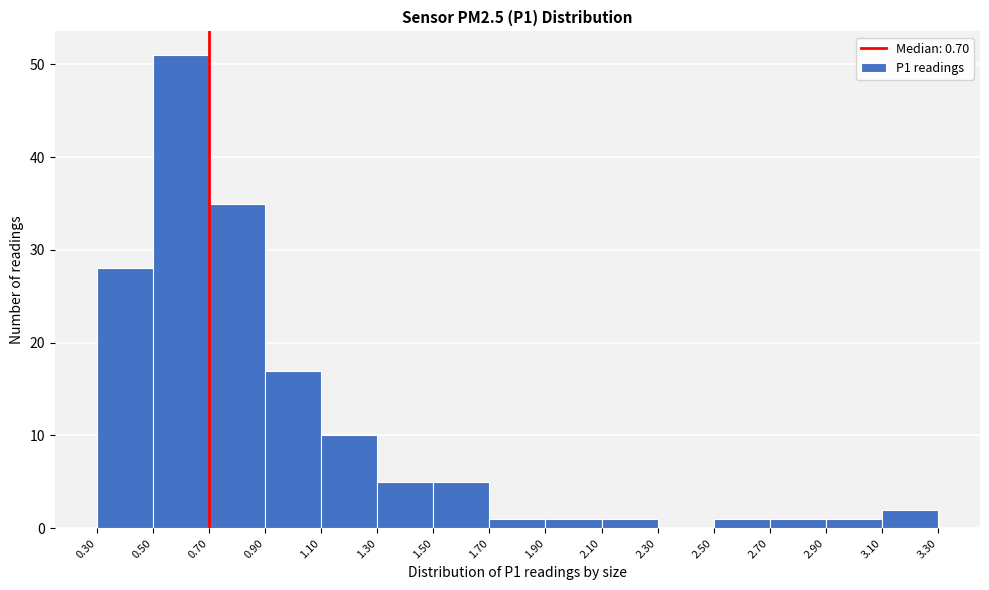

Reading left to right, list every bar in this chart as the range it spans on the x-axis followed by its height. The values are not printed on the chart, so give them approximately, as read against the axis.

0.30 to 0.50: 28
0.50 to 0.70: 51
0.70 to 0.90: 35
0.90 to 1.10: 17
1.10 to 1.30: 10
1.30 to 1.50: 5
1.50 to 1.70: 5
1.70 to 1.90: 1
1.90 to 2.10: 1
2.10 to 2.30: 1
2.30 to 2.50: 0
2.50 to 2.70: 1
2.70 to 2.90: 1
2.90 to 3.10: 1
3.10 to 3.30: 2